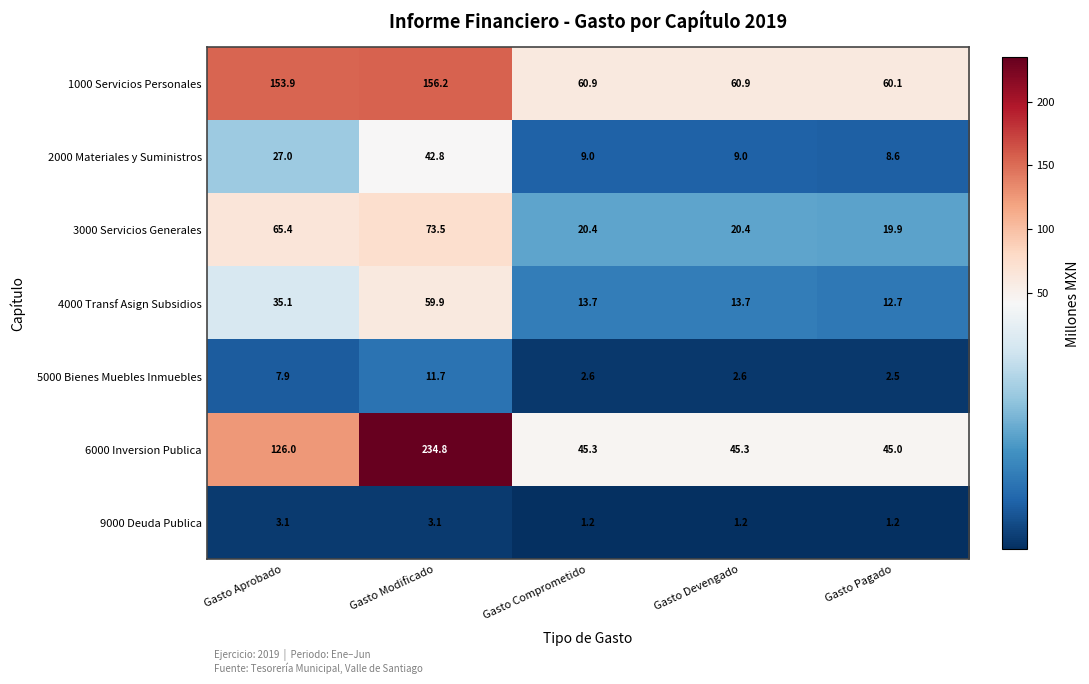

At which category is the sum across all series the highest?

Gasto Modificado